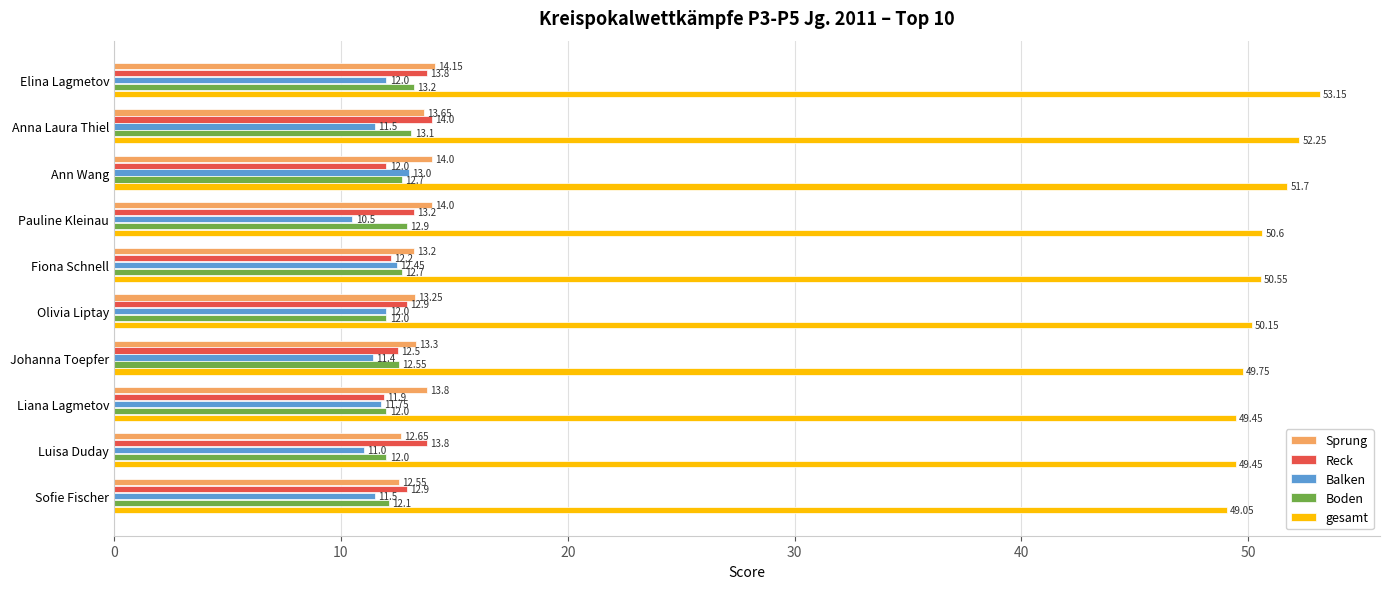

At which label does gesamt reach its minimum?

Sofie Fischer